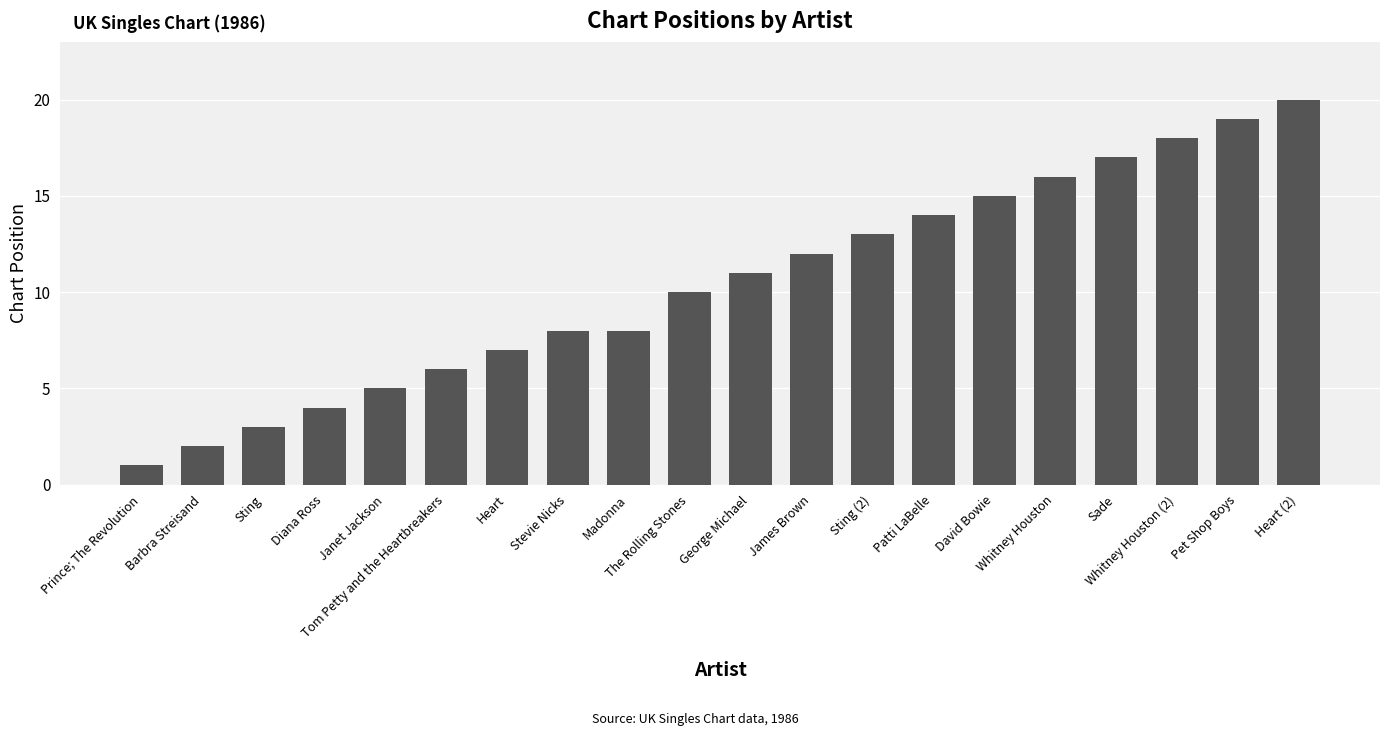

Reading right to left, what are all the values shown in this chart?

Heart (2)=20	Pet Shop Boys=19	Whitney Houston (2)=18	Sade=17	Whitney Houston=16	David Bowie=15	Patti LaBelle=14	Sting (2)=13	James Brown=12	George Michael=11	The Rolling Stones=10	Madonna=8	Stevie Nicks=8	Heart=7	Tom Petty and the Heartbreakers=6	Janet Jackson=5	Diana Ross=4	Sting=3	Barbra Streisand=2	Prince; The Revolution=1